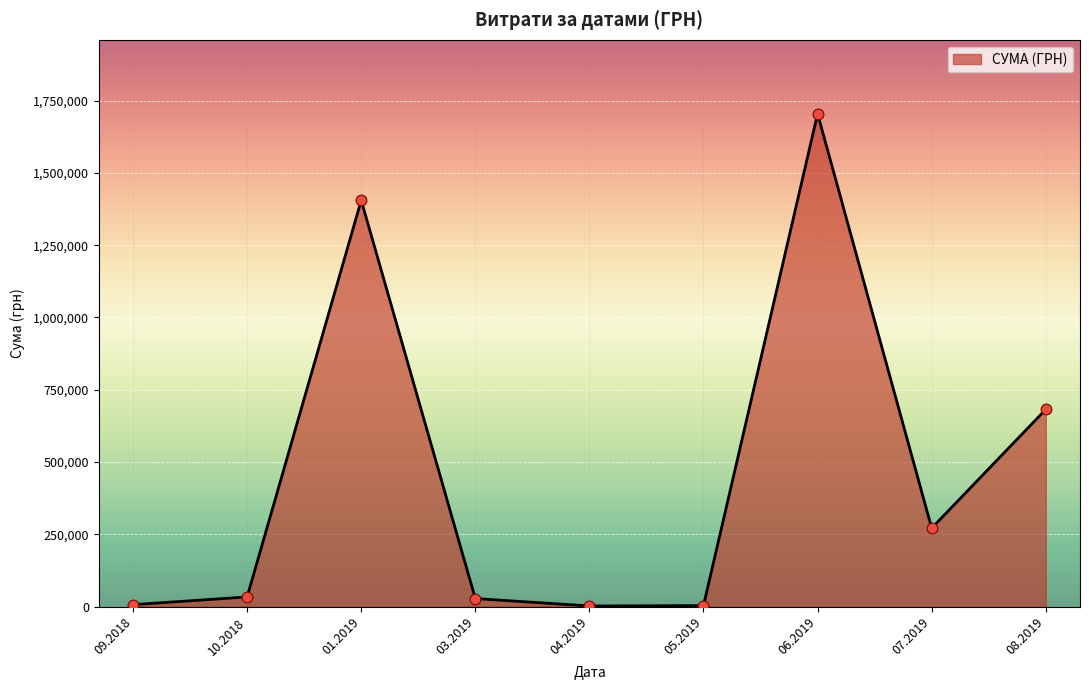

Which has a higher value, 01.2019 or 08.2019?

01.2019